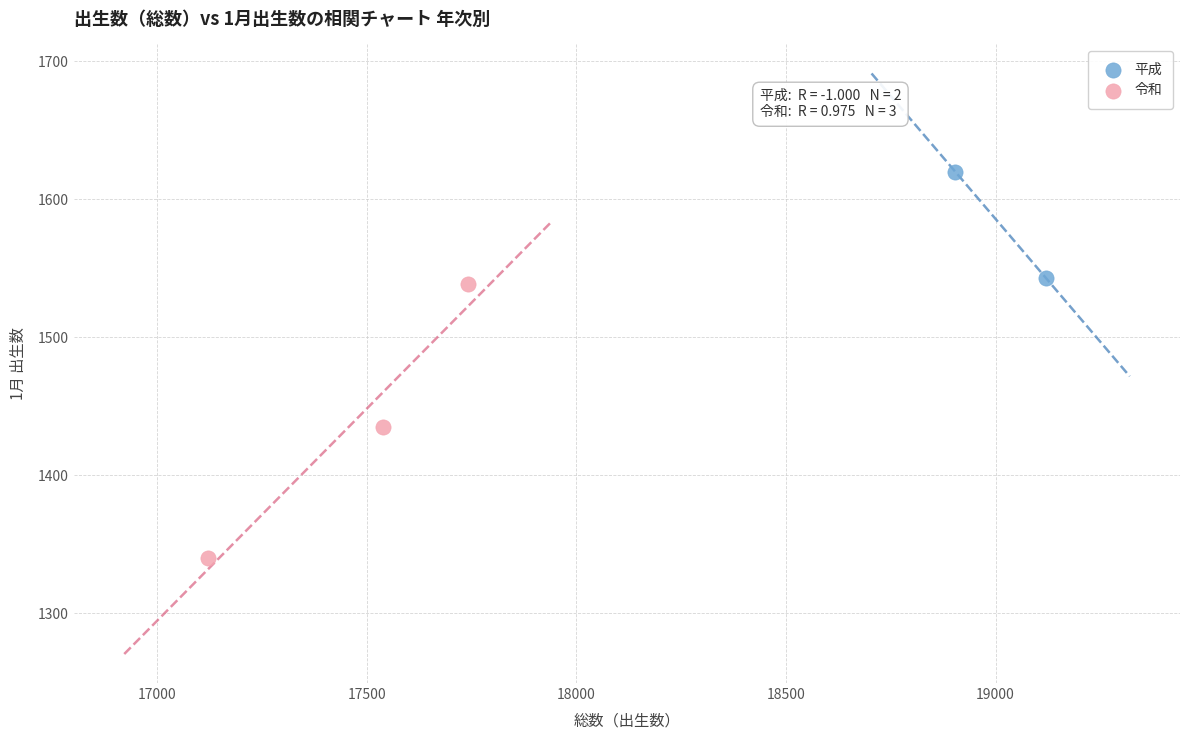

What are all the series names shown in the legend?

平成, 令和